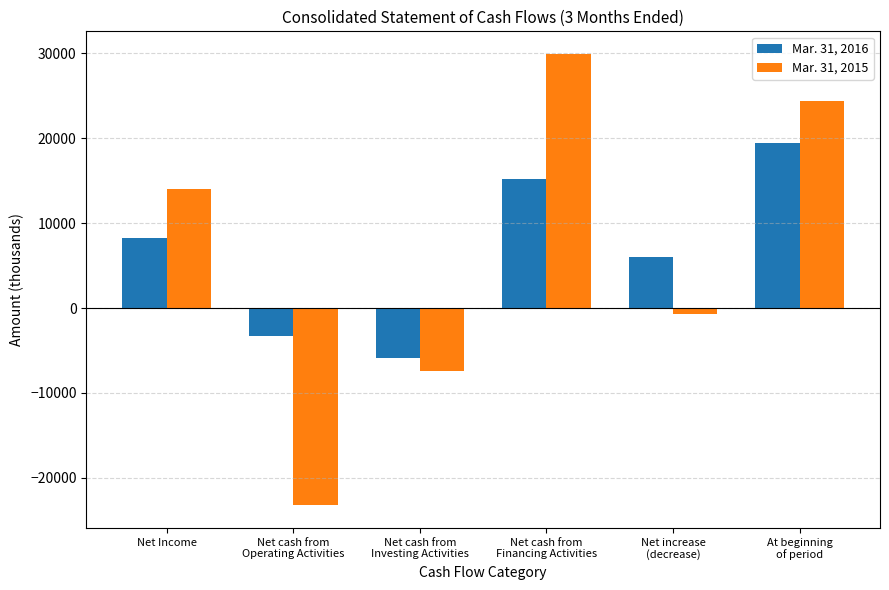

True or false: Mar. 31, 2016 has a value of 4019 at At beginning
of period.

False